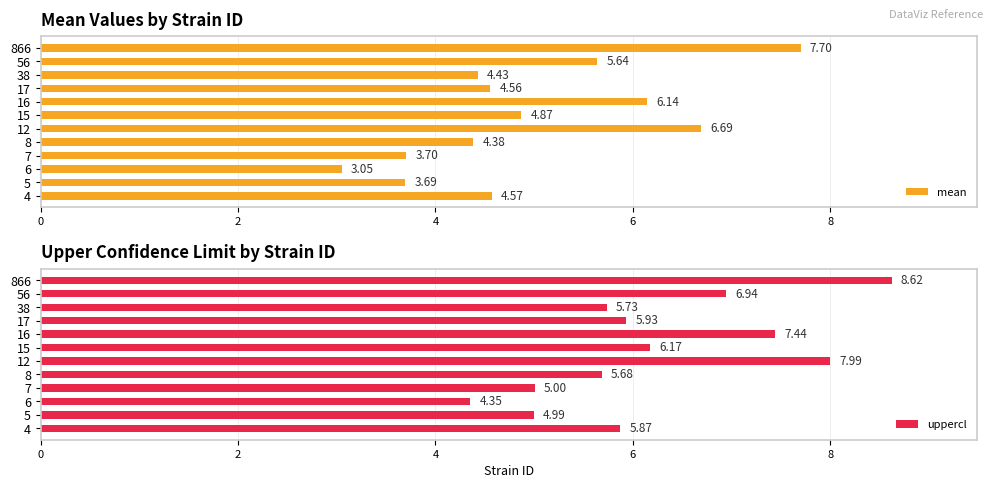

At how many categories does at least one series exceed 6?

5